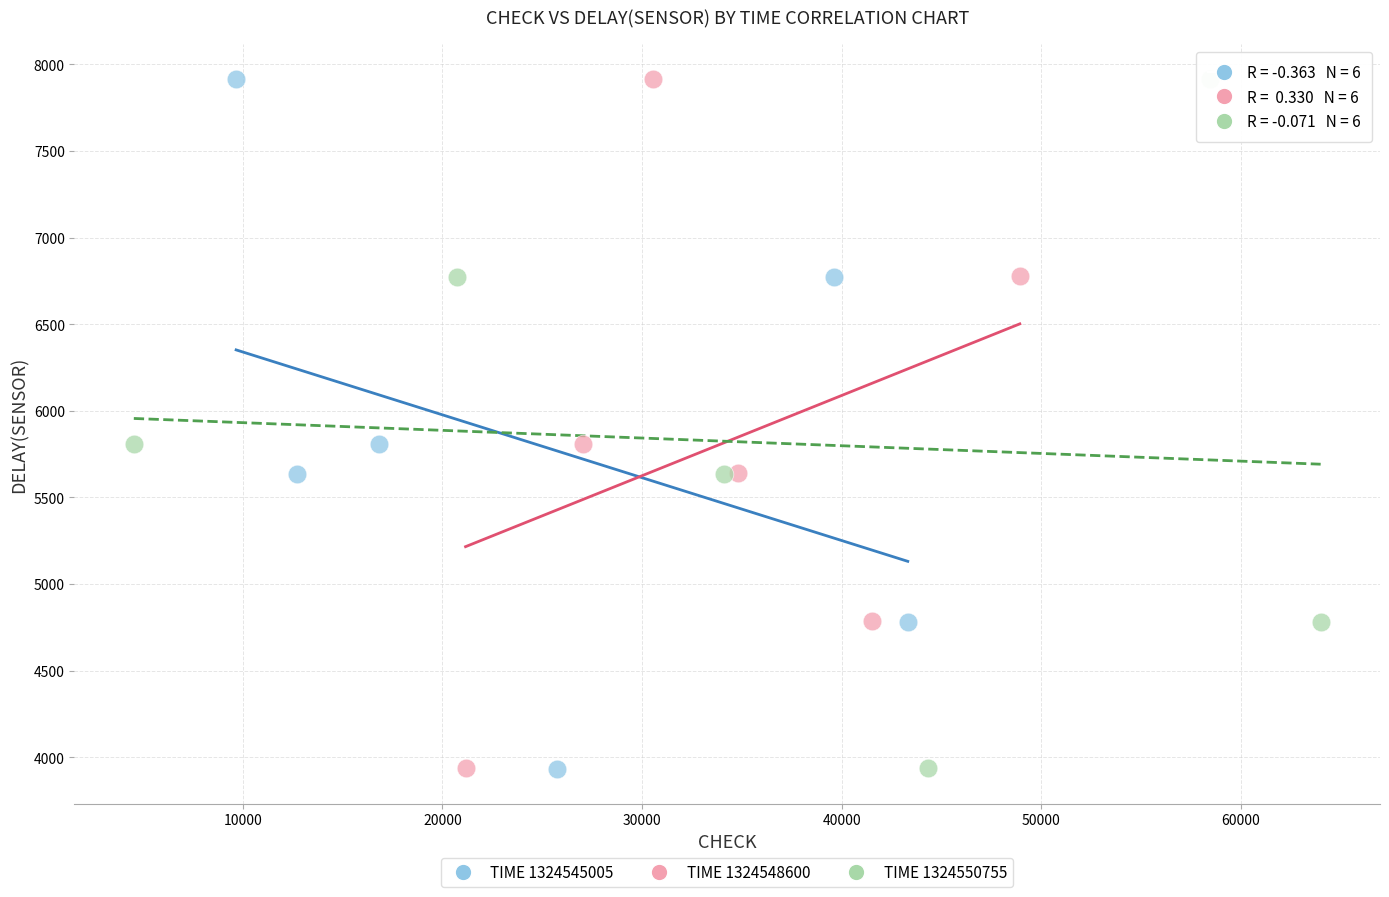

What are all the series names shown in the legend?

TIME 1324545005, TIME 1324548600, TIME 1324550755